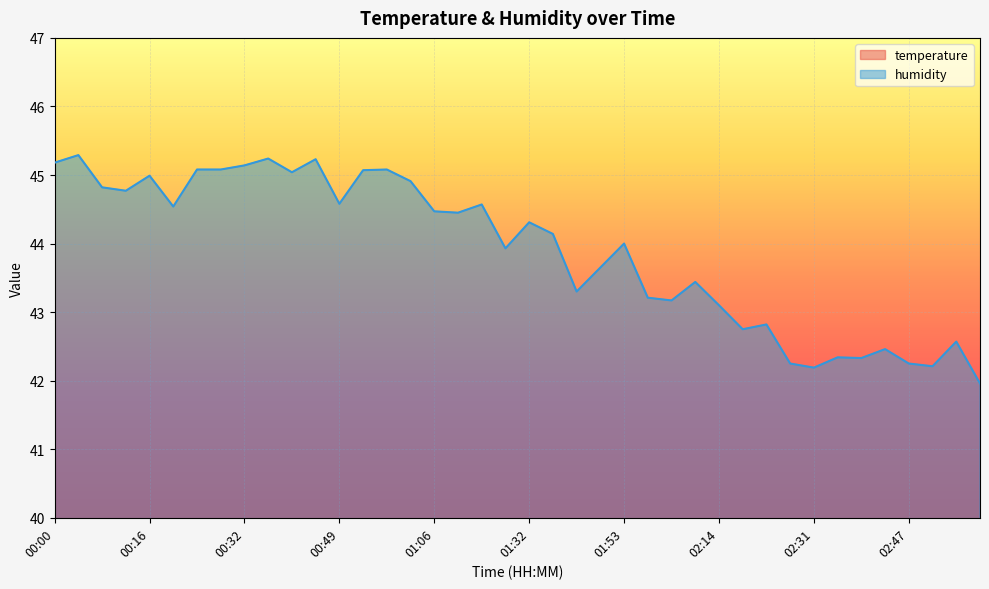

At which category does humidity reach its first local peak?

00:04